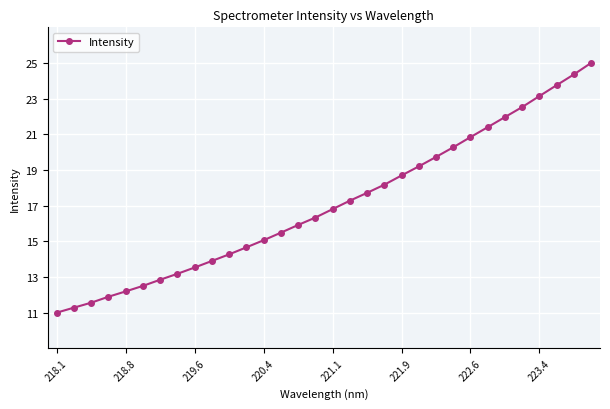

Does the chart have visible grid lines?

Yes